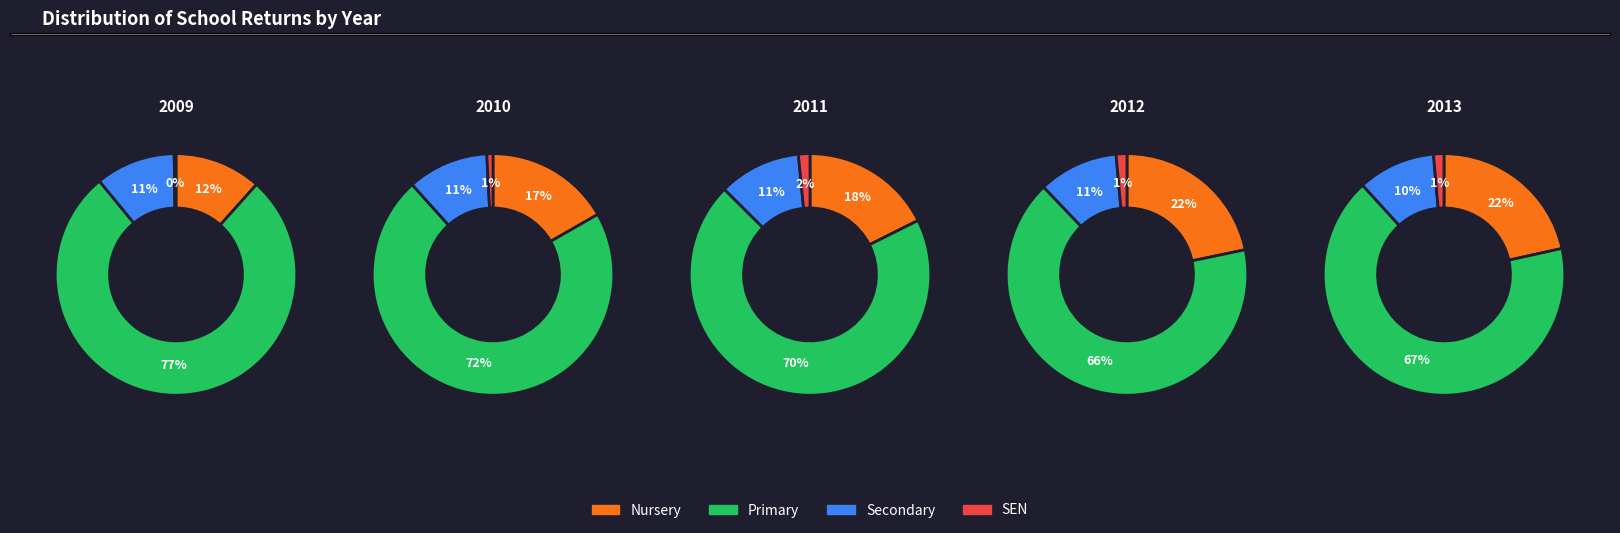

Does 2011 account for over 50% of the chart?

No